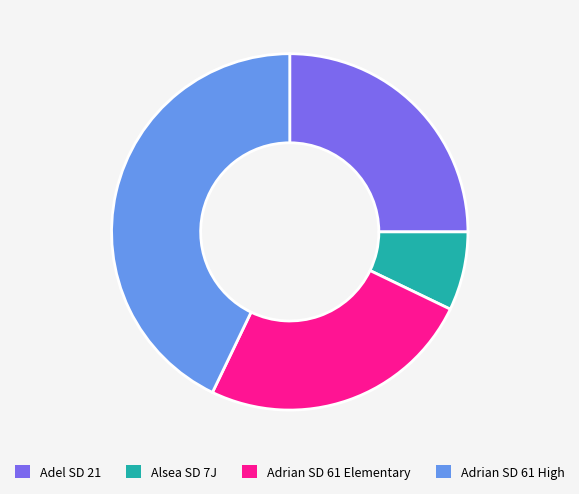

Is the sum of Adel SD 21 and Adrian SD 61 High greater than half?

Yes